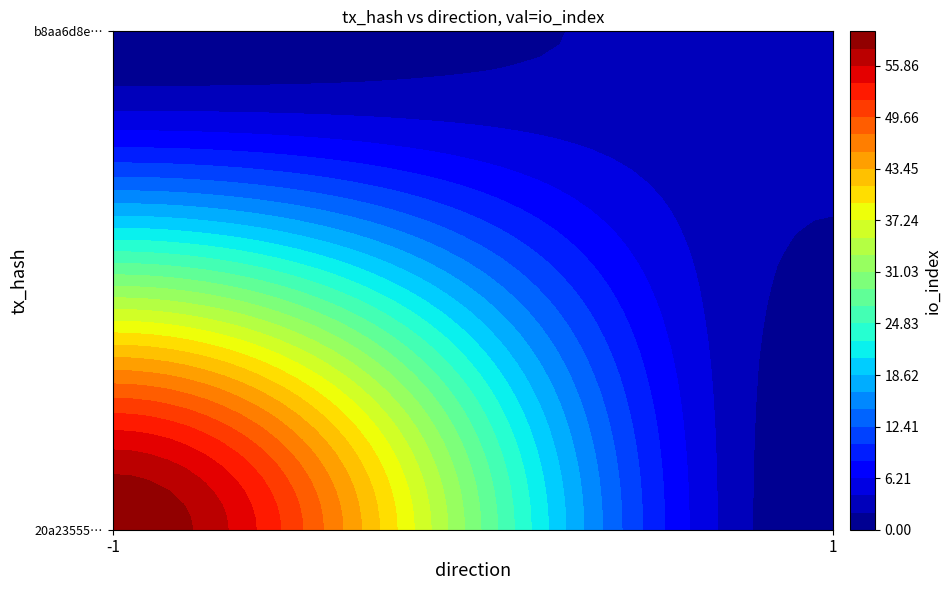

How many b8aa6d8e59f5043015acd6d44eb244040485a9b values are between 1 and 3?

2